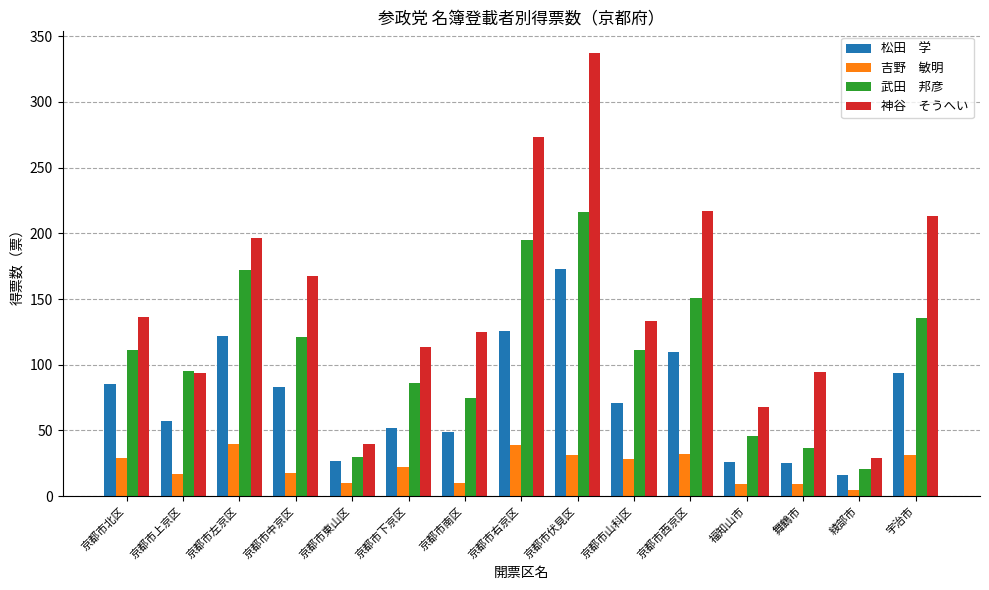

What is the difference between the highest and lowest values at 京都市上京区?

78.0